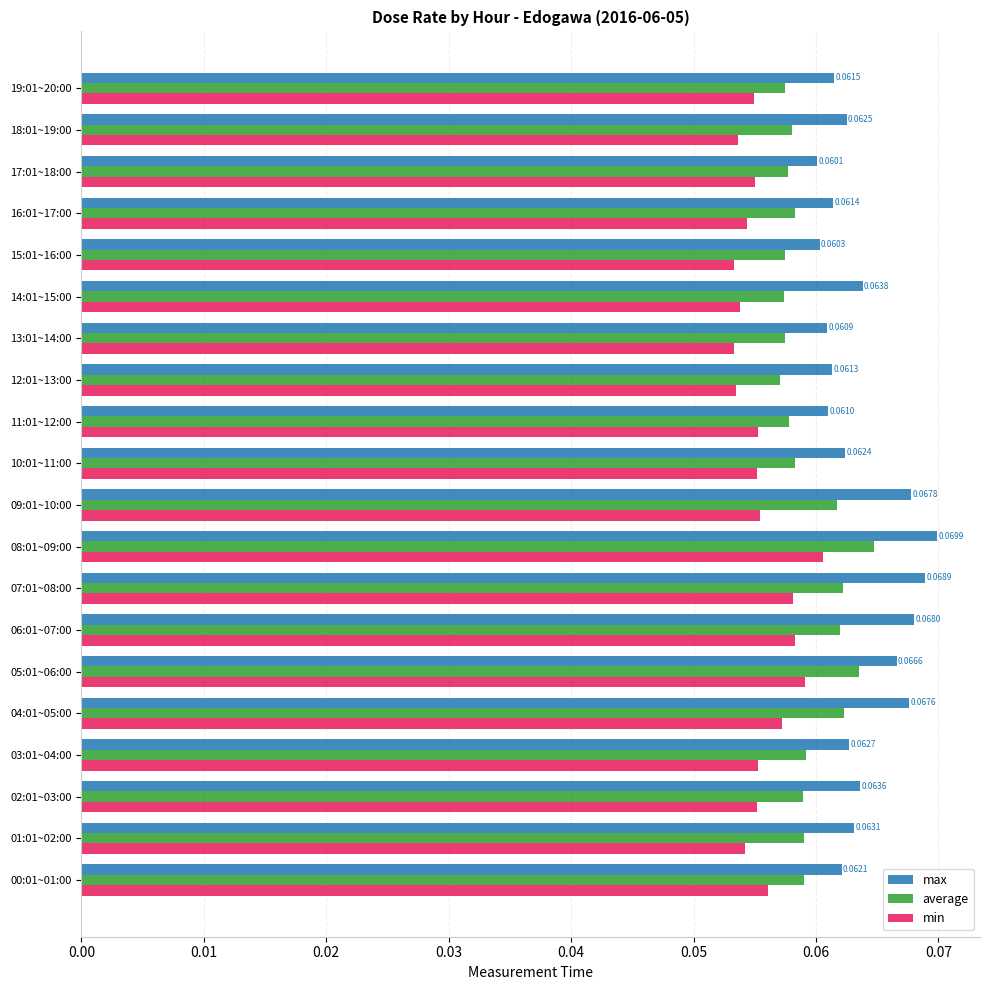

How many categories are shown in the chart?

20